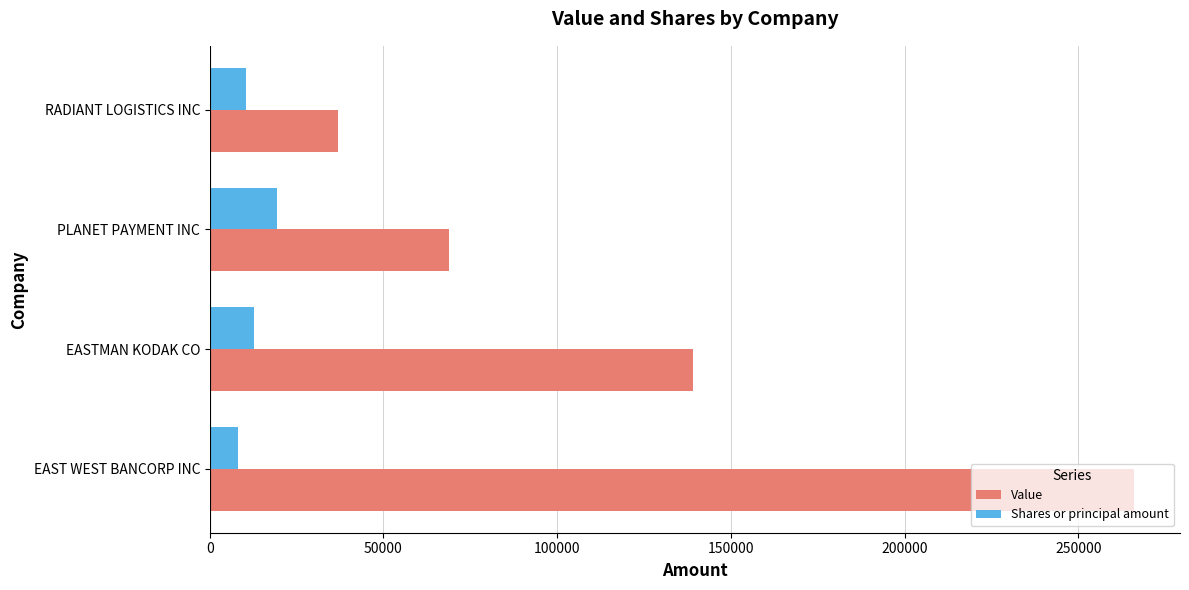

Where is Shares or principal amount nearest to the value 13825?

EASTMAN KODAK CO